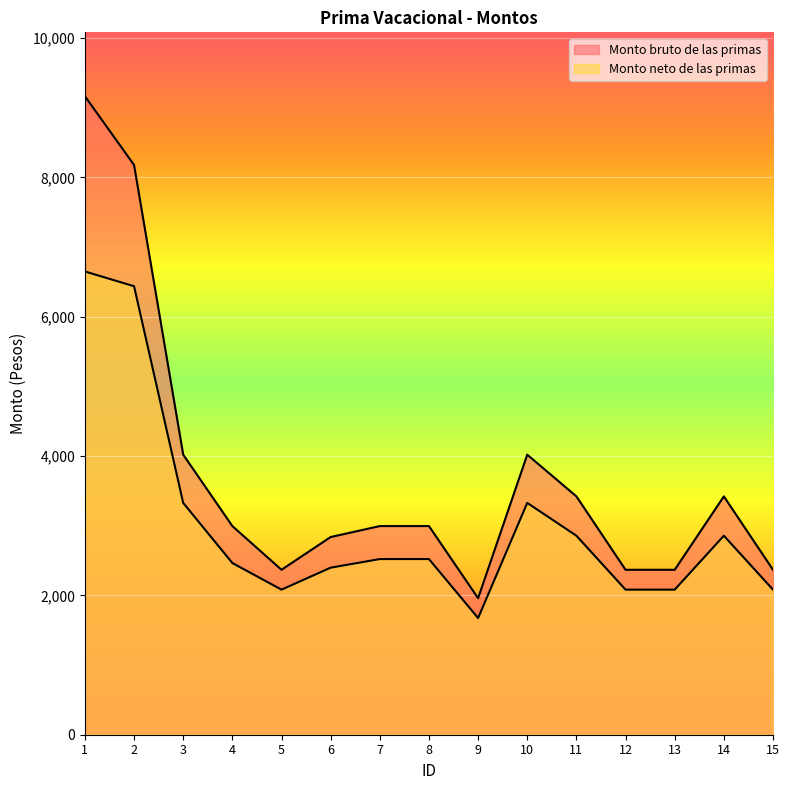

How many interior local valleys does the Monto bruto de las primas series have?

2